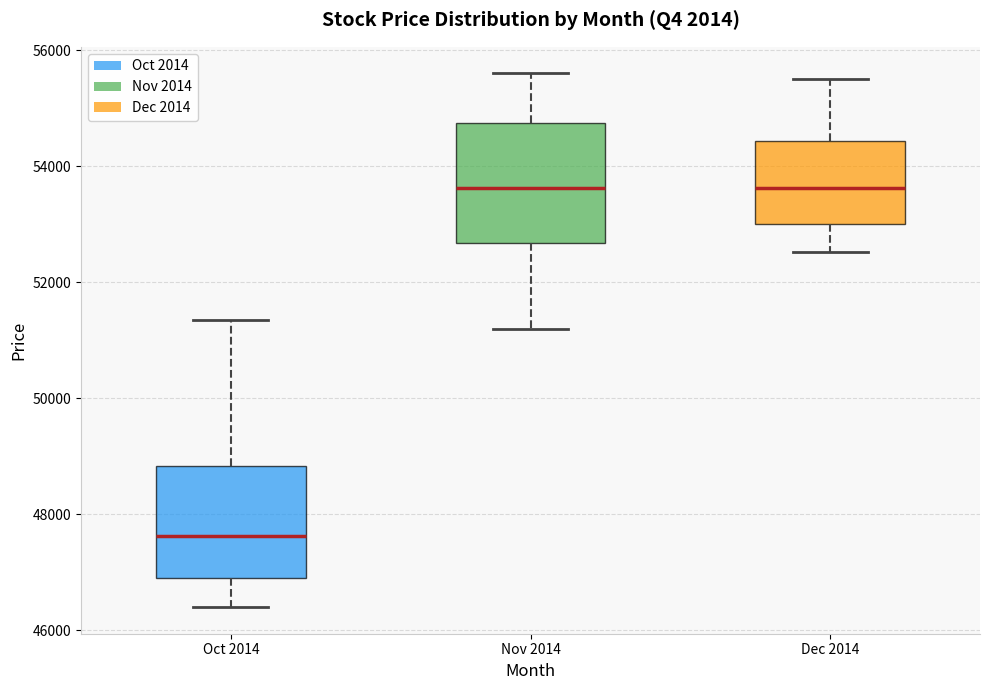

Reading left to right, read every box against the y-axis: the position of its median line, the range the box covers, and the ends of its whiskers. The values are not printed on the chart, so give them approximately, as read against the axis.

Oct 2014: median 47600, box 47000 to 48800, whiskers 46400 to 51400
Nov 2014: median 53600, box 52600 to 54800, whiskers 51200 to 55600
Dec 2014: median 53600, box 53000 to 54400, whiskers 52600 to 55600